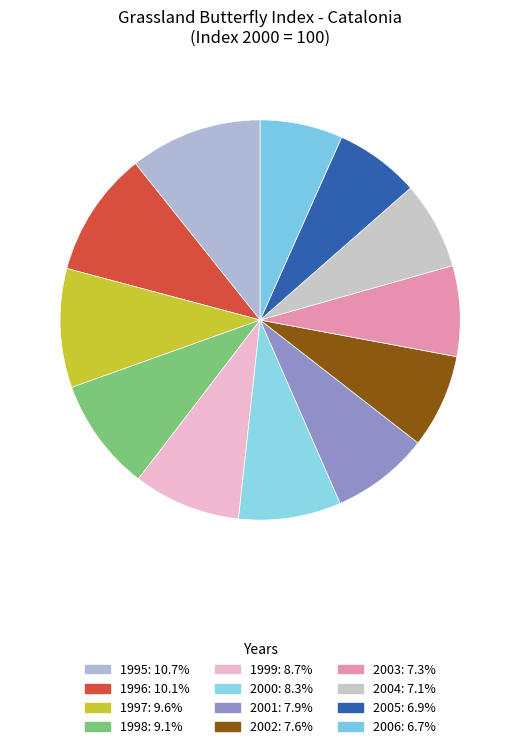

Is the sum of 2002 and 2000 greater than half?

No